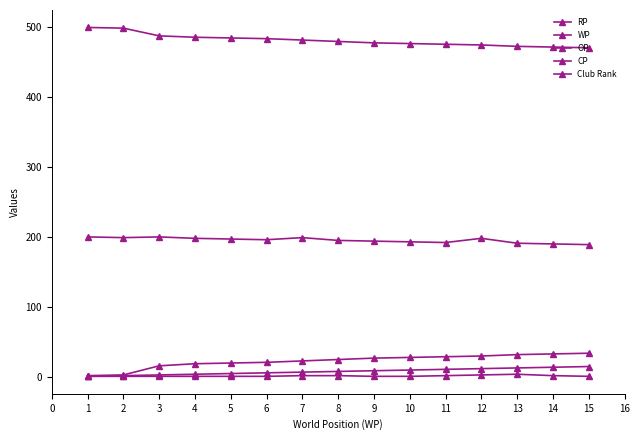

What is the difference between the maximum and second lowest values in the Club Rank series?

3